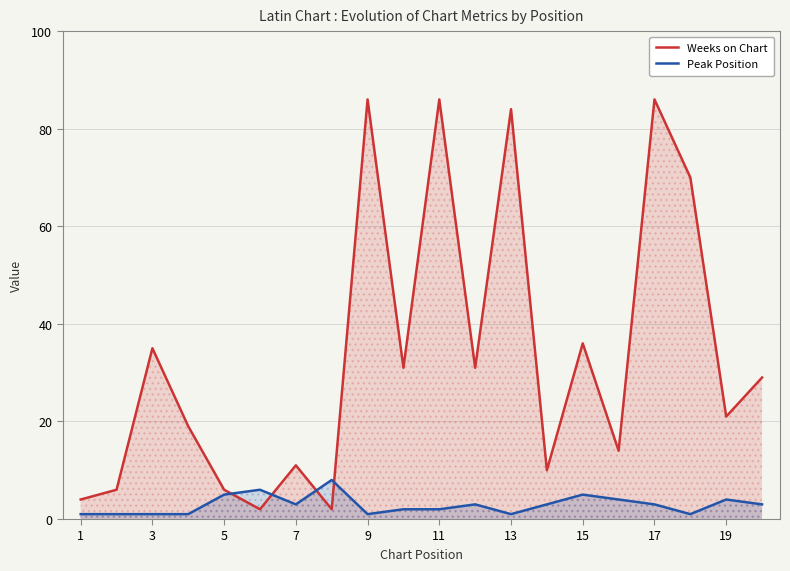

Is the value of Weeks on Chart at 9 greater than the value of Peak Position at 17?

Yes